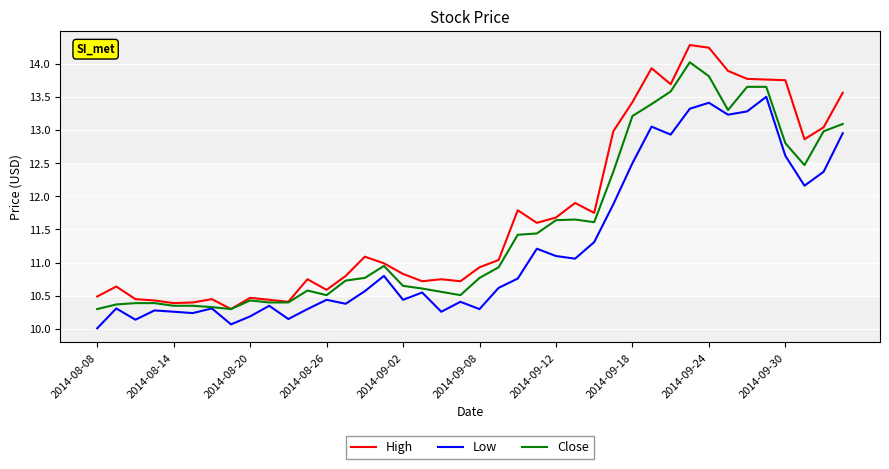

What is the greatest value displayed?

14.3